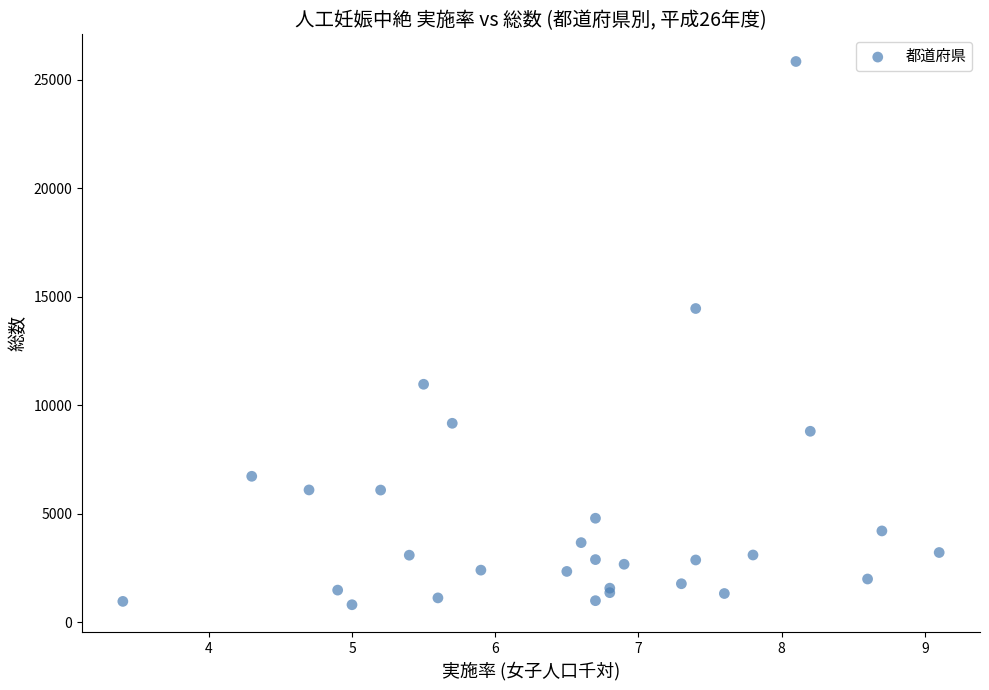

What Y value in the scatter plot is closest to 13325?

14459